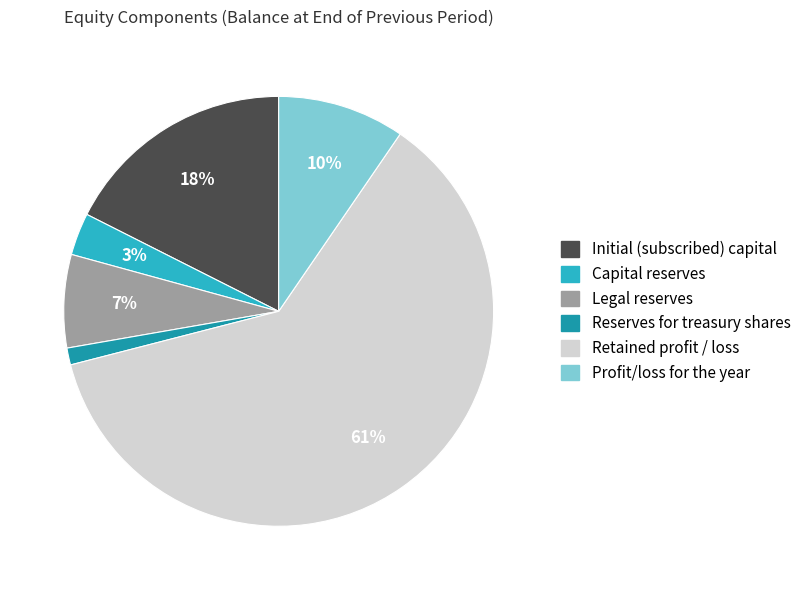

Does any single category account for the majority?

Yes